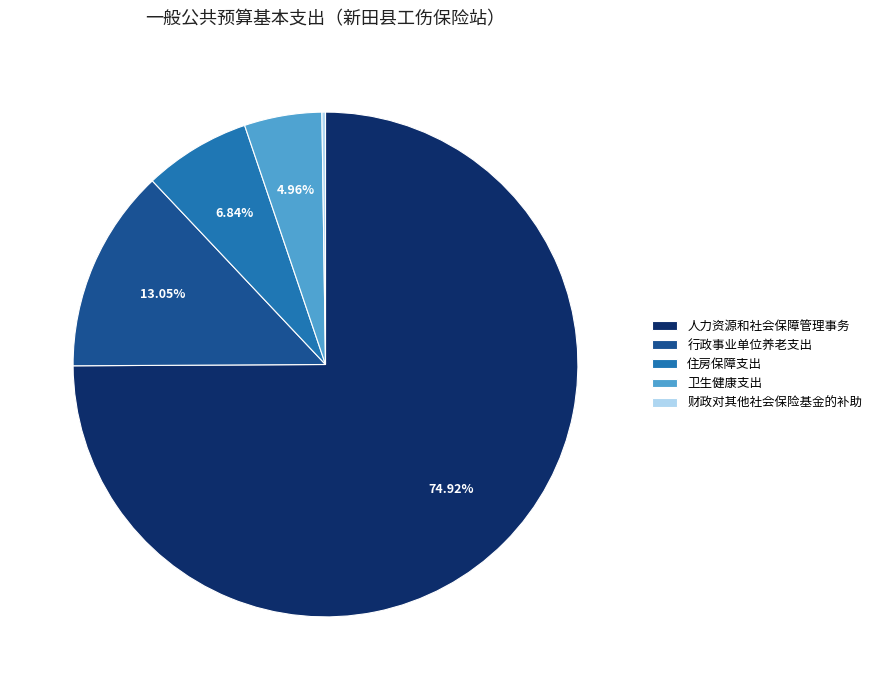

What is the largest slice in the pie chart?

人力资源和社会保障管理事务